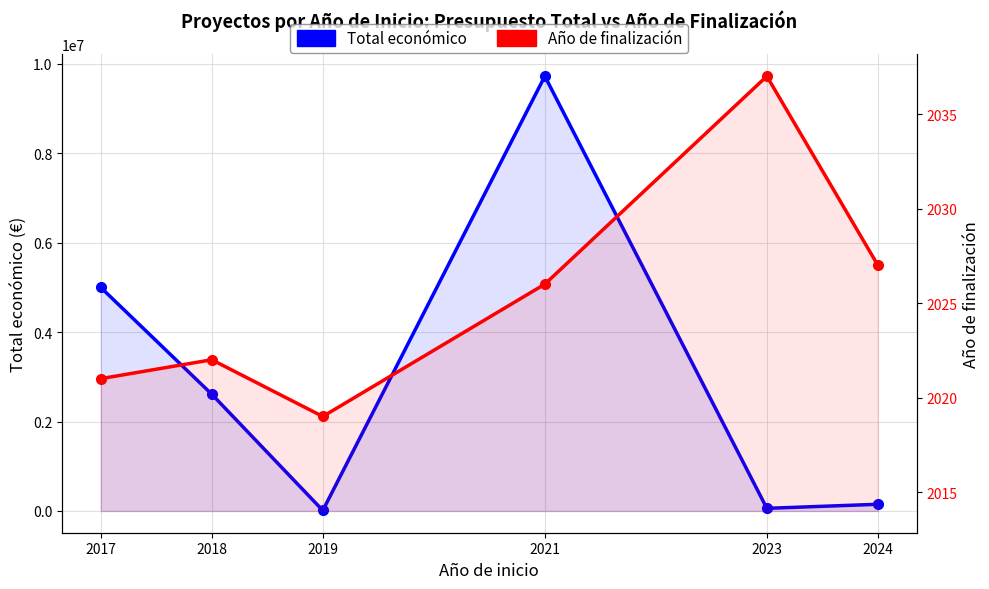

How many interior local peaks does the Total económico series have?

1